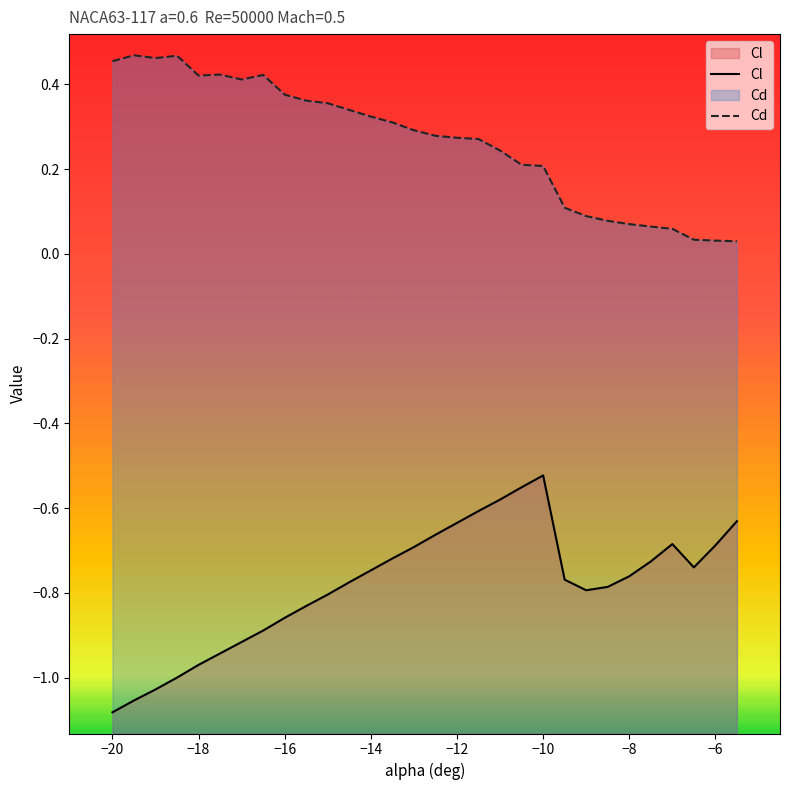

Where is Cl nearest to the value 0?

−10